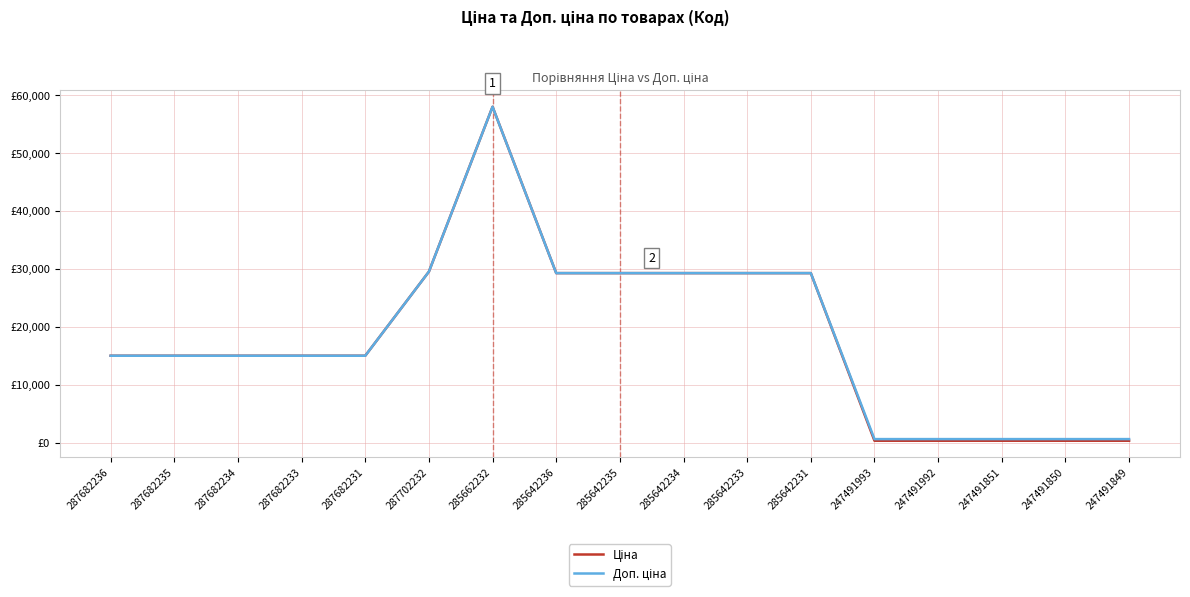

Does the chart display data point markers on the line(s)?

No